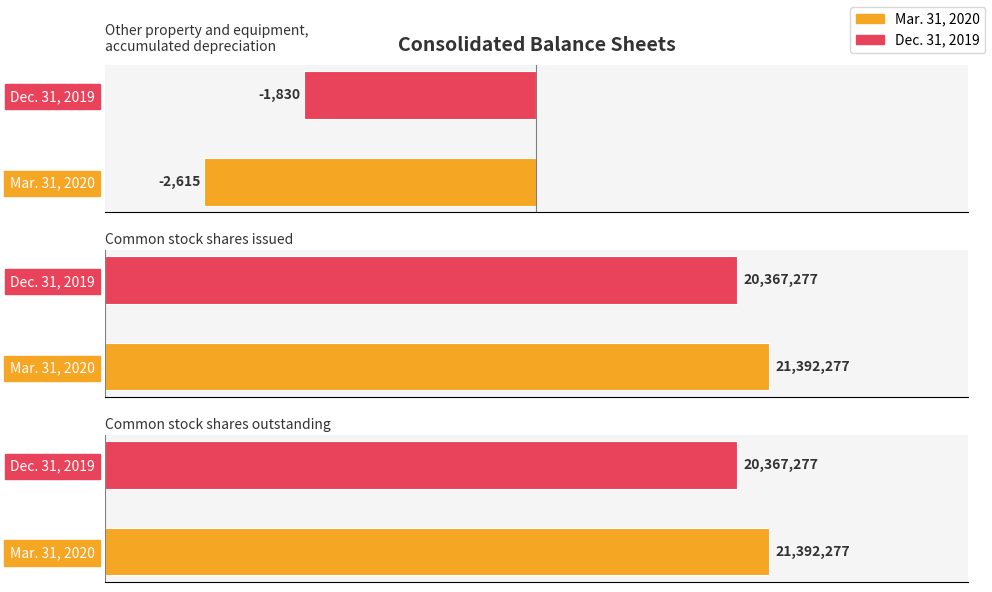

At how many categories does at least one series exceed 11735624?

2